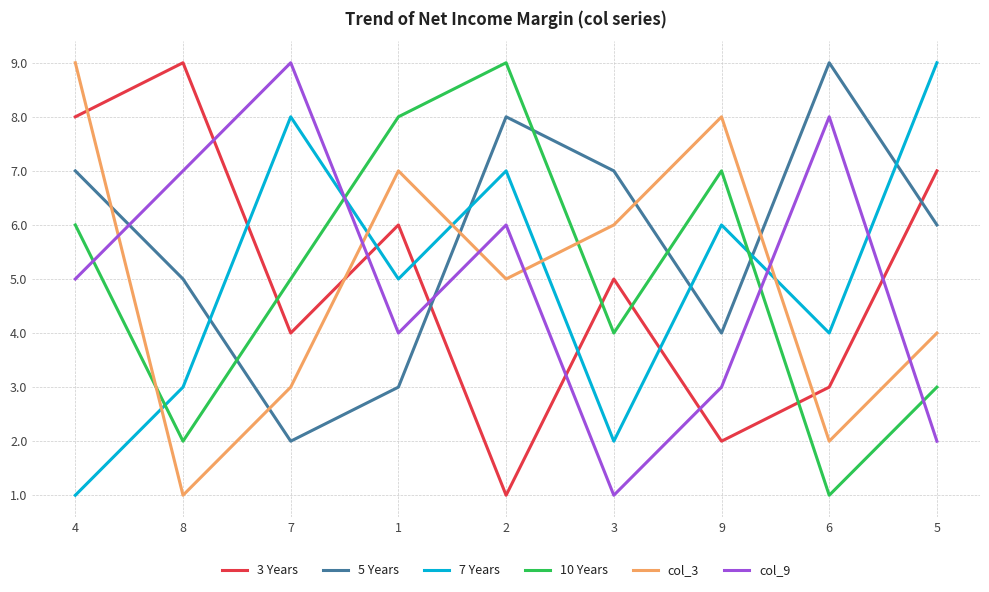

Which series changed the most between 3 and 9?

7 Years